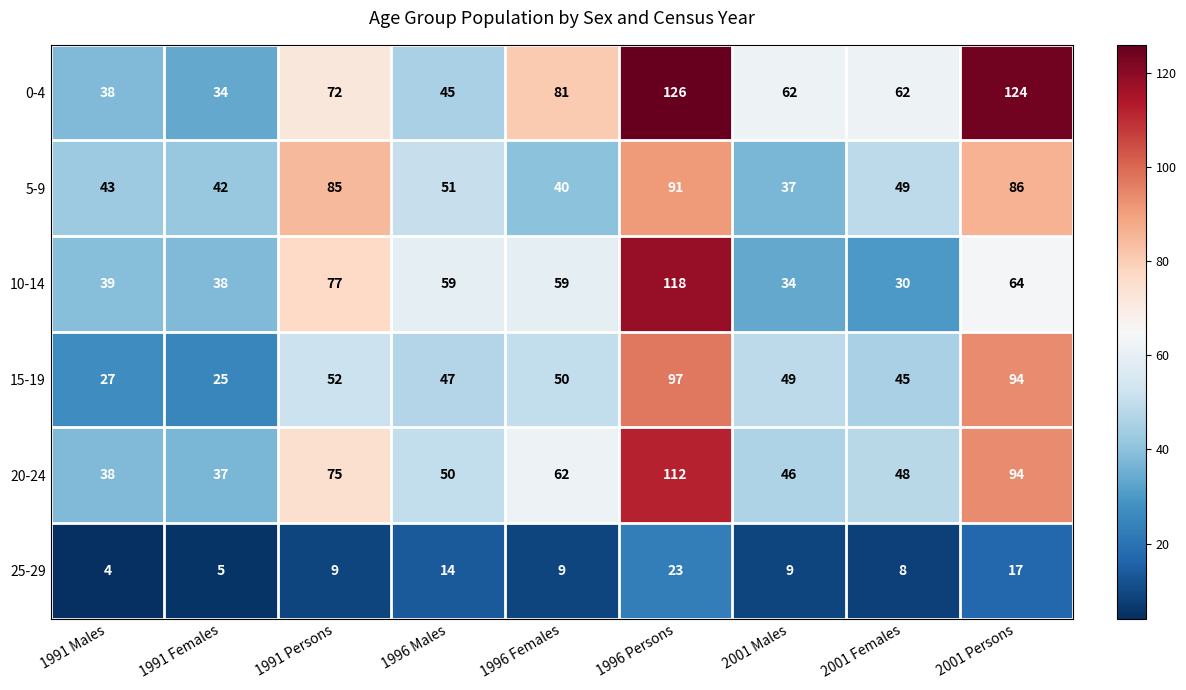

At which category does the chart reach its minimum across all series?

1991 Males